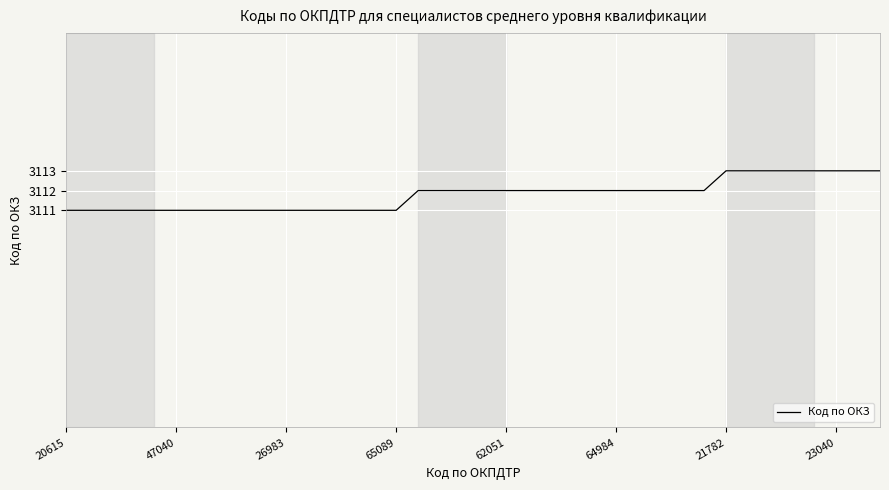

What is the smallest value displayed?

3111